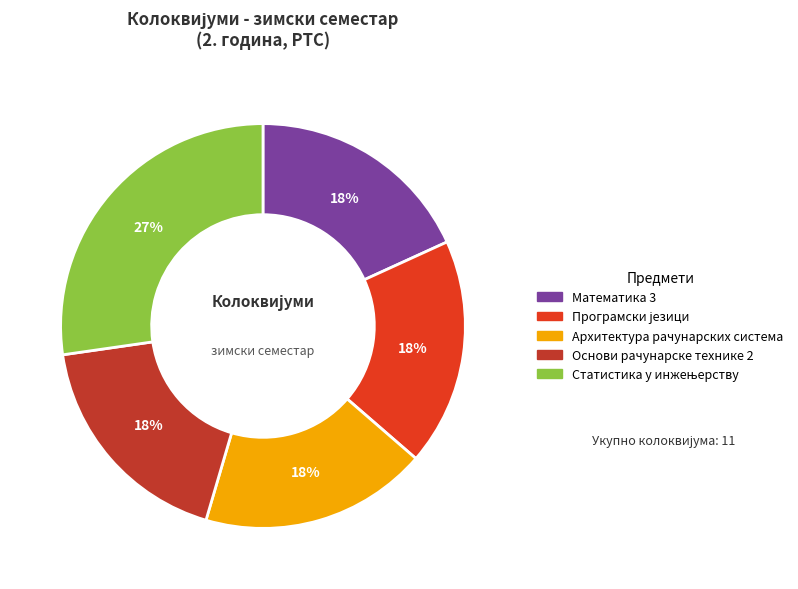

To the nearest percent, what percentage of the pie is Архитектура рачунарских система?

18%